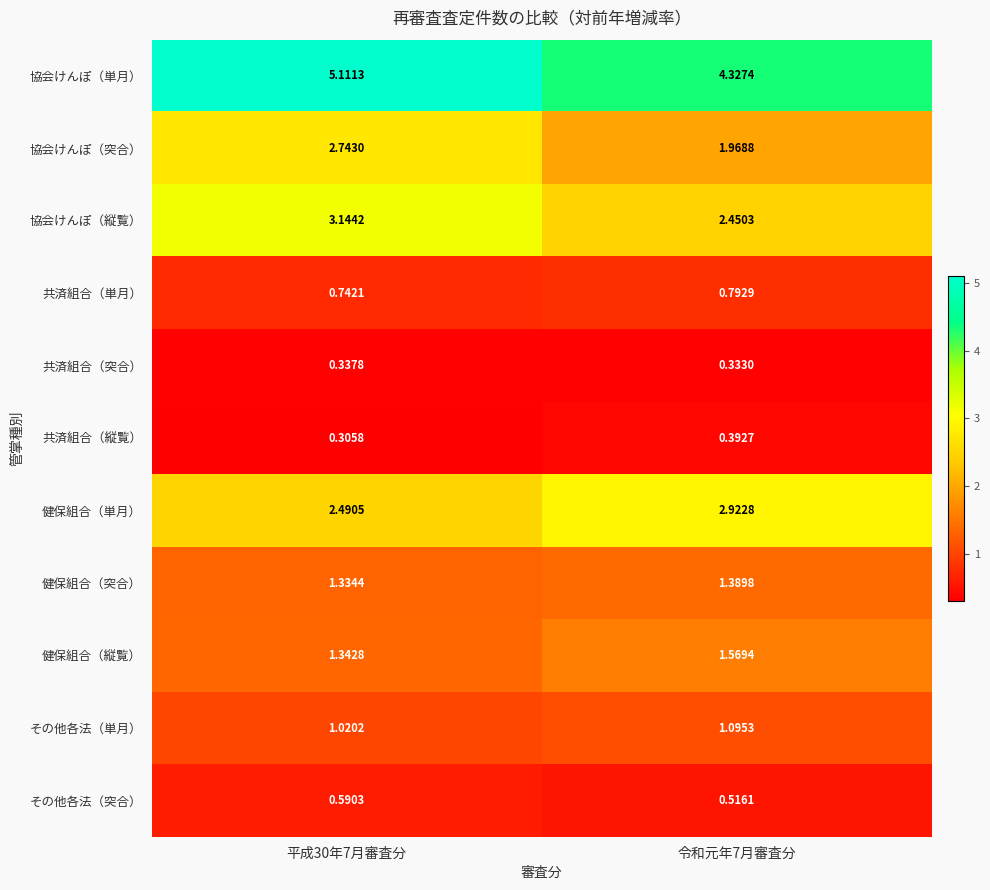

Which series has the largest range (max minus min)?

協会けんぽ（単月）